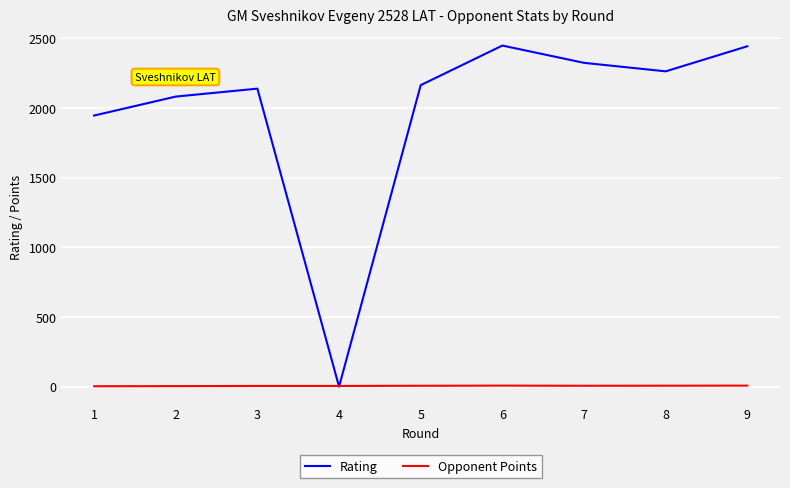

What is the total value across all series at 5?

2169.5